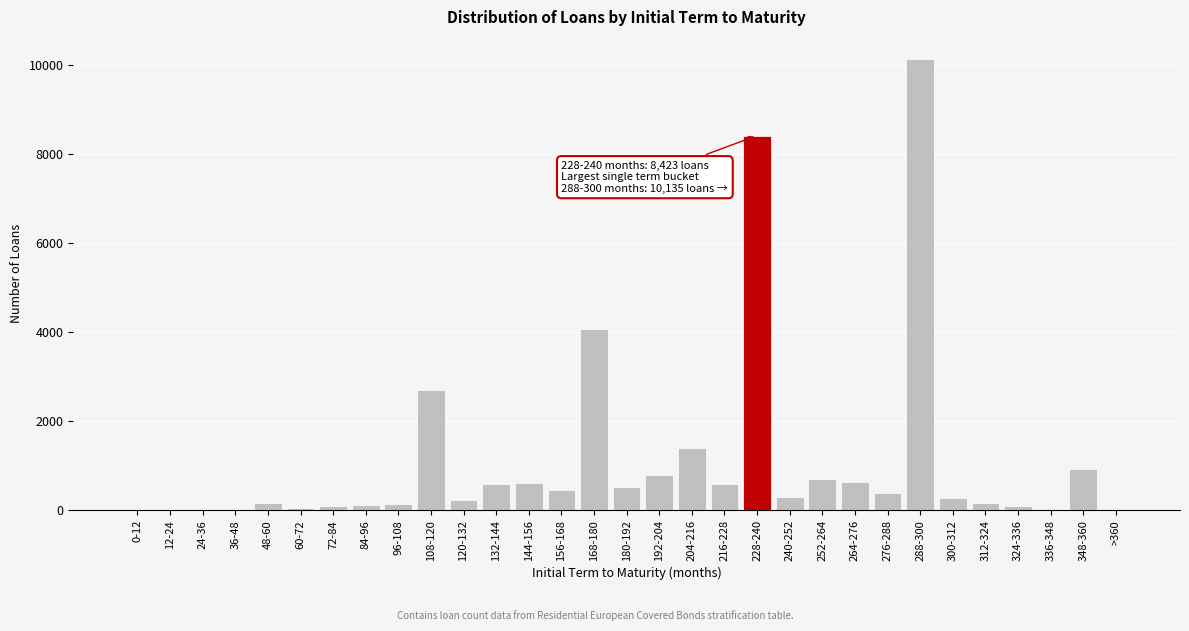

What is the ratio of the value at 120-132 to the value at 180-192?

0.5